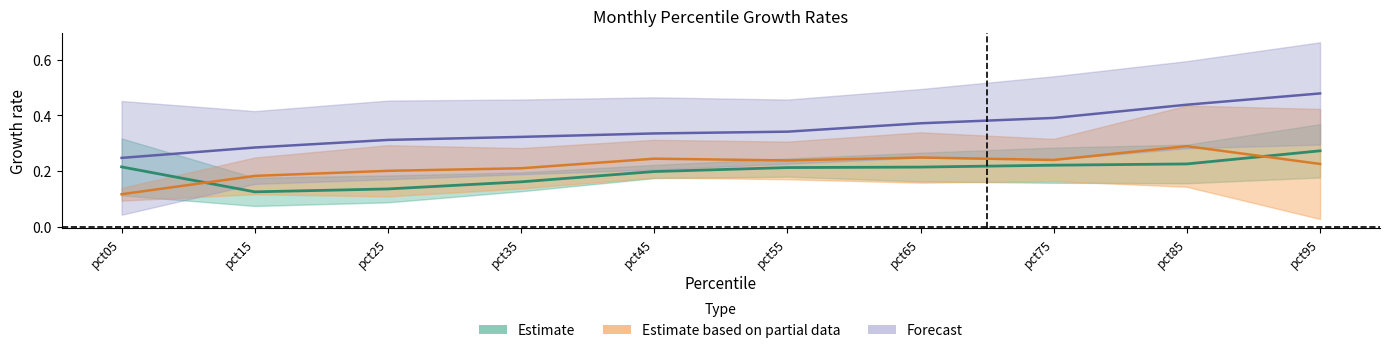

Count the number of categories in the chart.

10